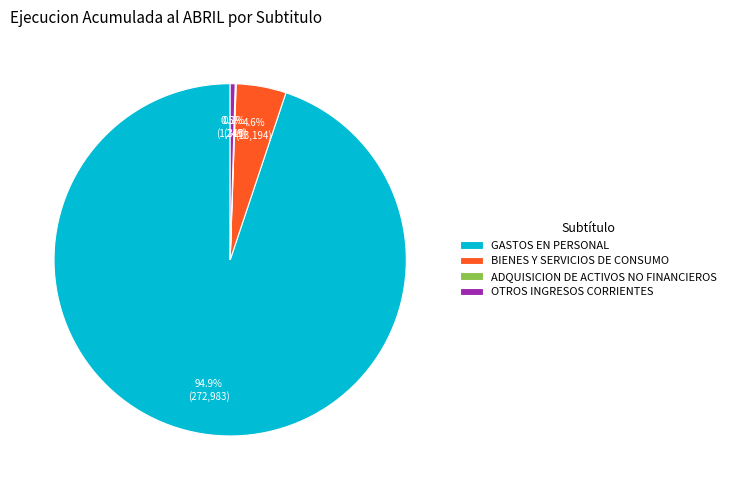

What is the largest slice in the pie chart?

GASTOS EN PERSONAL